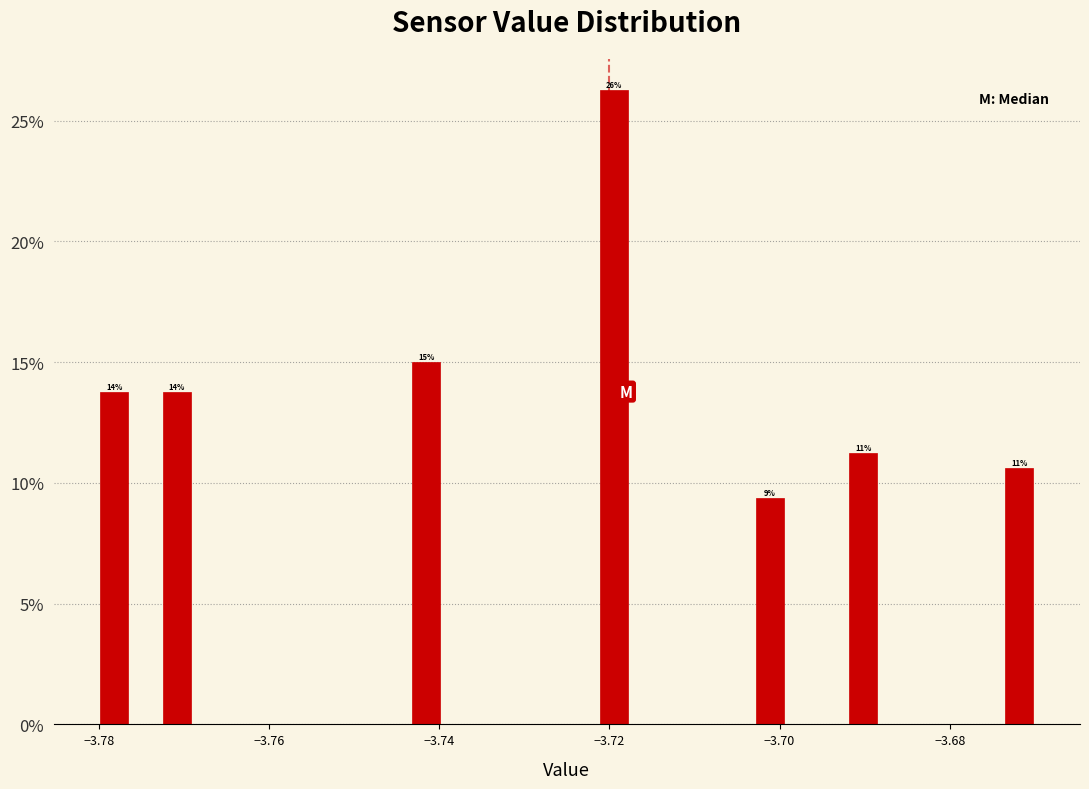

Read against the x-axis, roughly where is the centre of the tallest bar?

-3.720